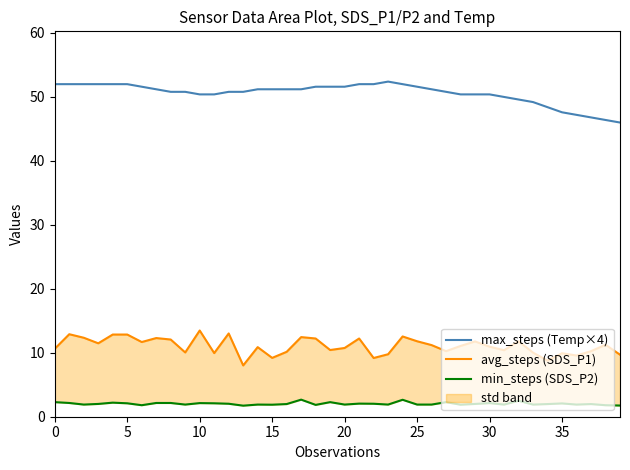

True or false: avg_steps (SDS_P1) and min_steps (SDS_P2) cross at least once.

False